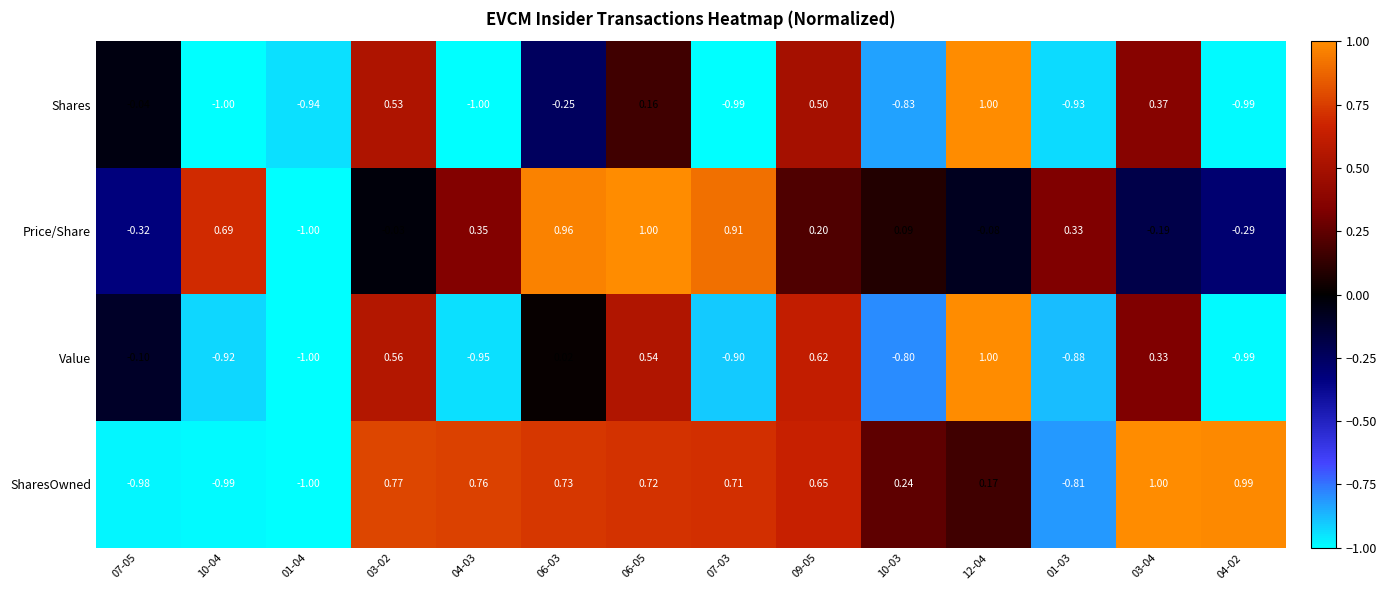

Between 01-03 and 03-04, which series saw the biggest shift?

SharesOwned